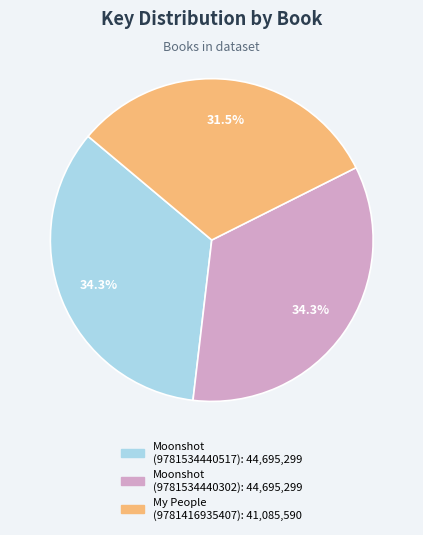

To the nearest percent, what is the difference between the largest and smallest slice percentages?

3%